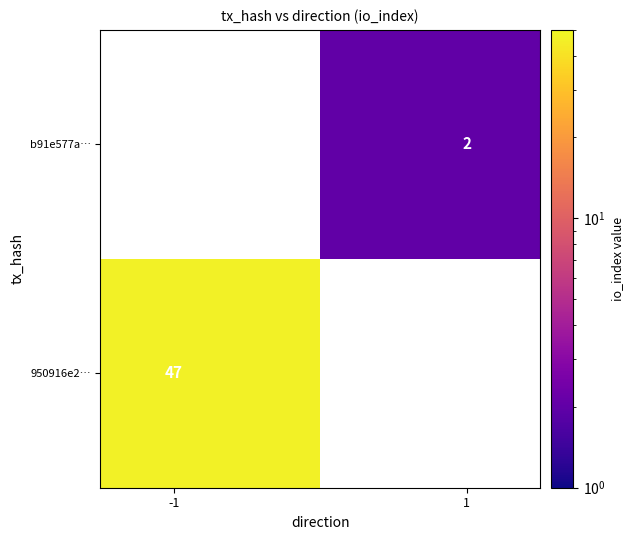

List the series in order of their overall mean, lowest first.

950916e2…, b91e577a…